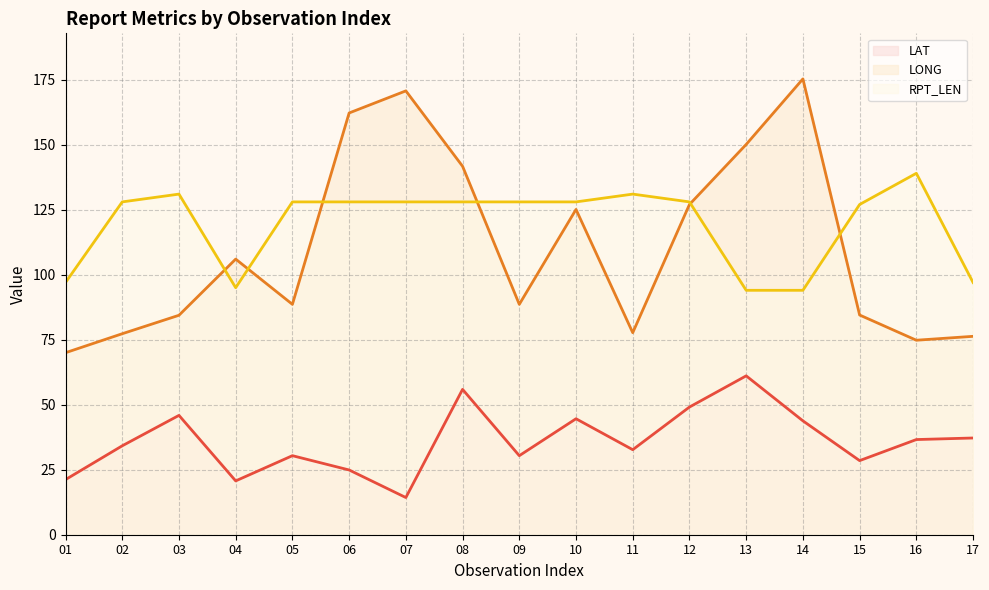

How many values in the LONG (line) series are below 88?

7